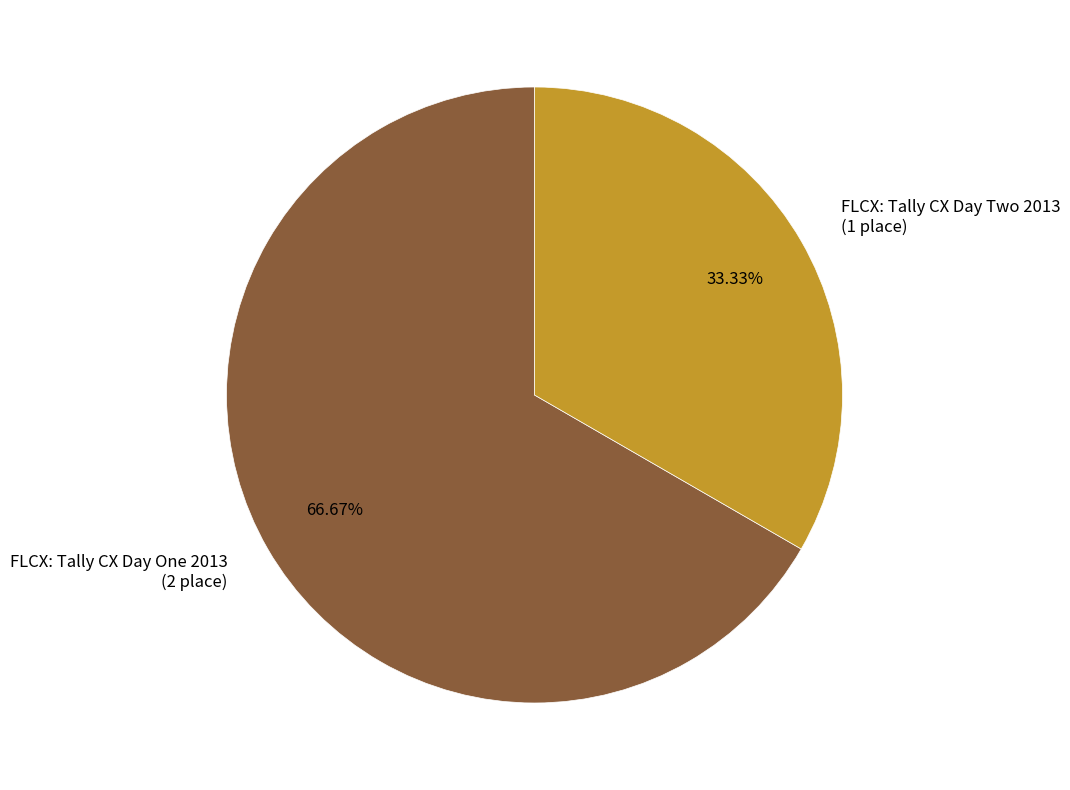

Does any single category account for the majority?

Yes